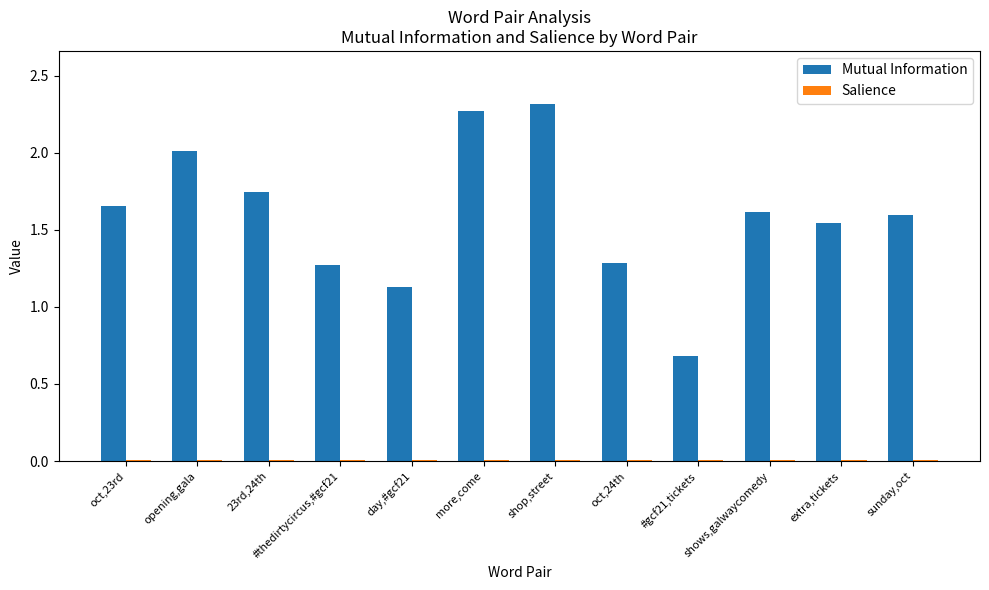

What is the average value of the Mutual Information series?

1.6